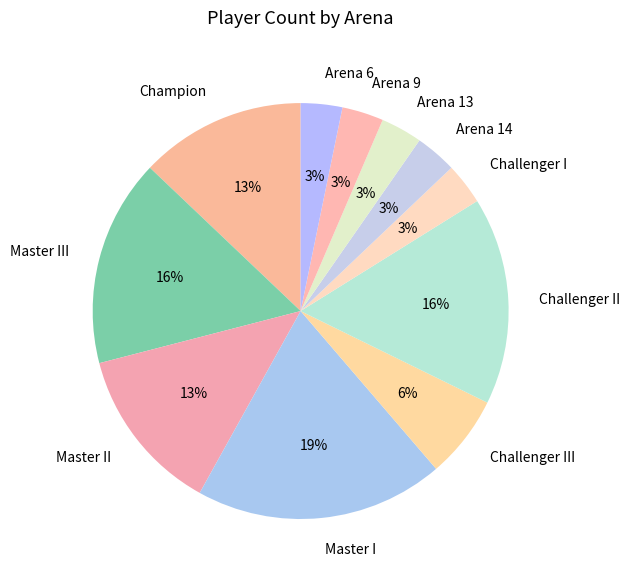

Combined, do Arena 9 and Challenger II account for over 50%?

No